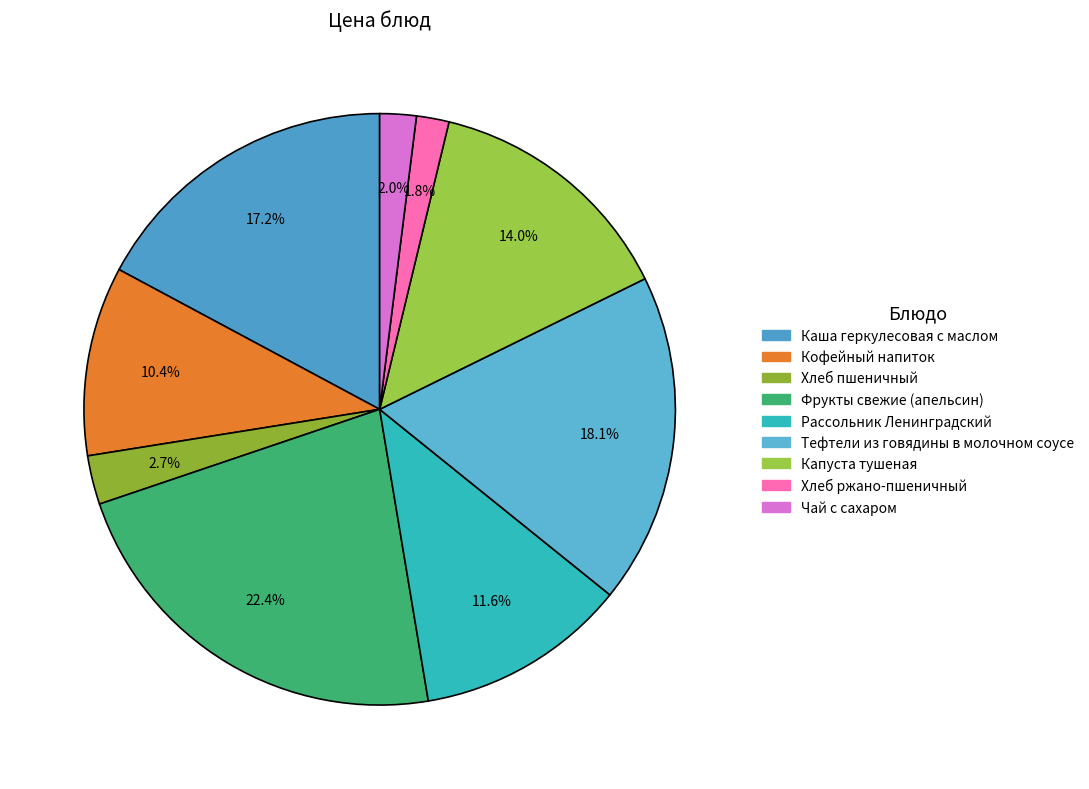

Which slice is the smallest?

Хлеб ржано-пшеничный